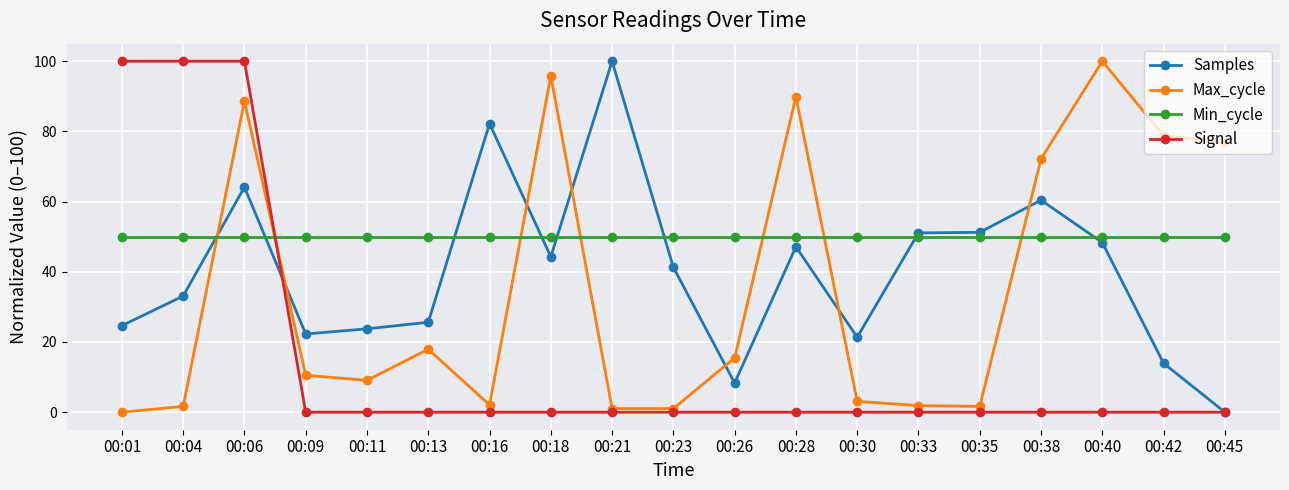

True or false: Signal has a value of -56.6 at 00:33.

False